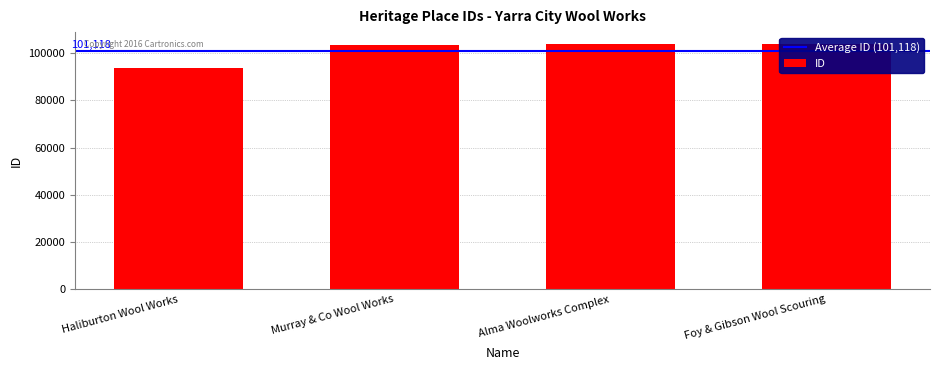

What position from the right is Foy & Gibson Wool Scouring?

1